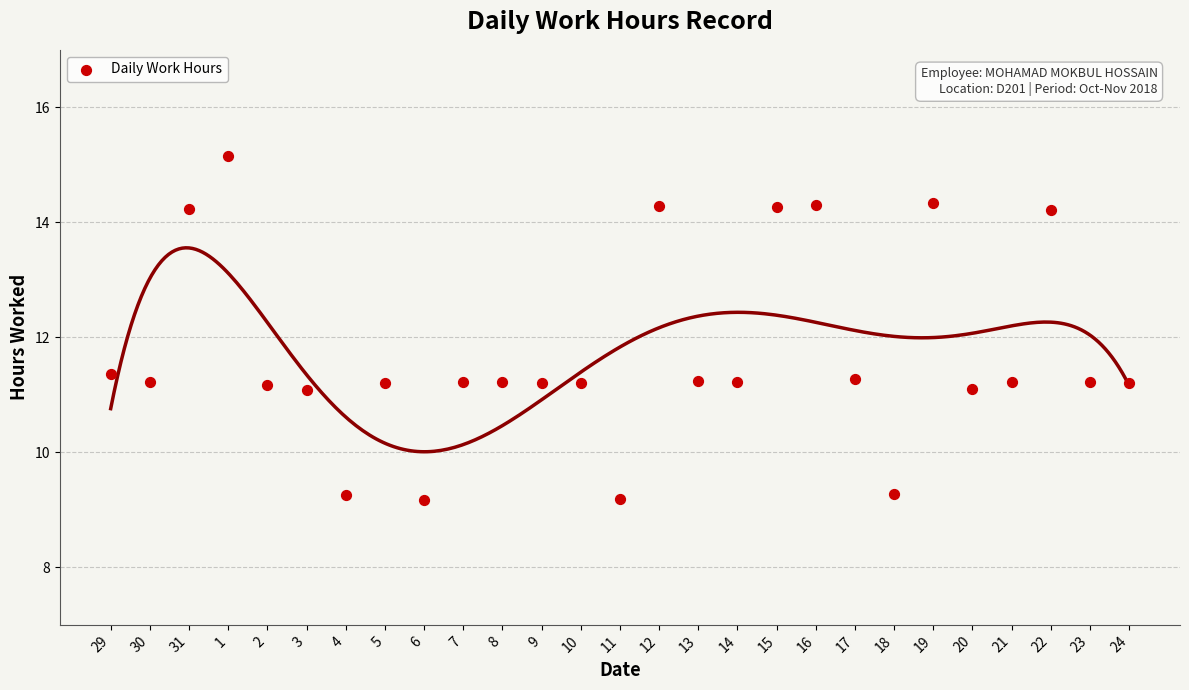

What is the range of Y values (max minus min)?

6.0